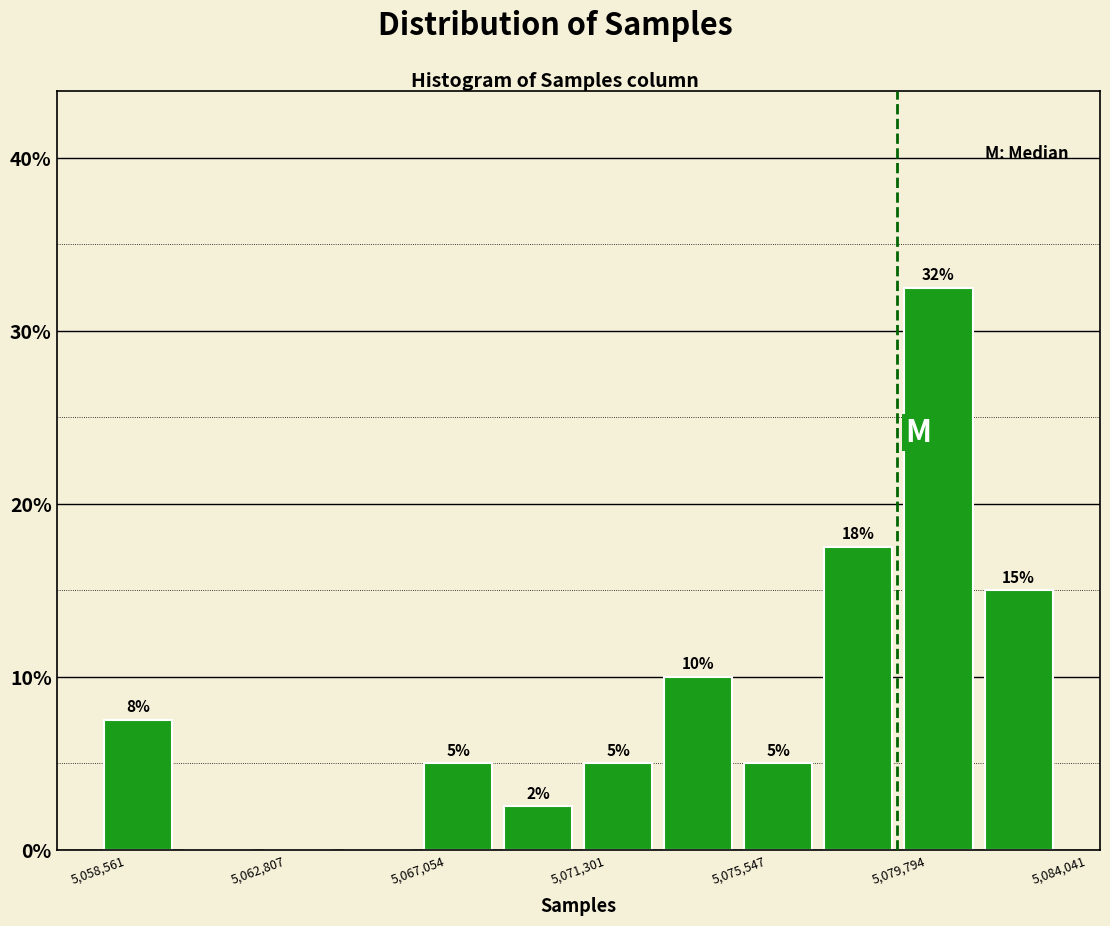

Which range on the x-axis has the tallest bar?

5080000 to 5082000